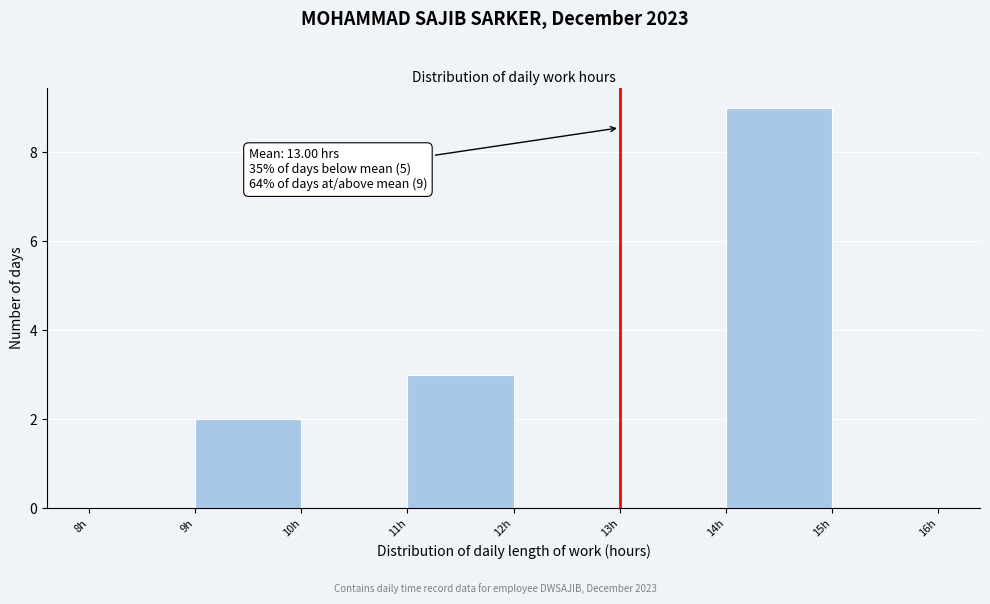

Which range on the x-axis has the tallest bar?

14 to 15